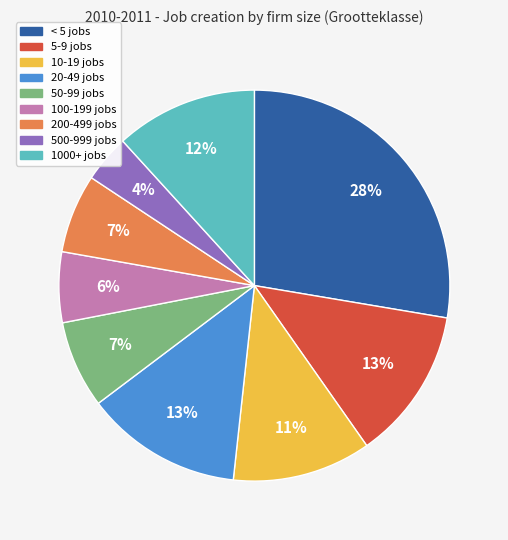

Is 20-49 jobs the majority of the pie?

No